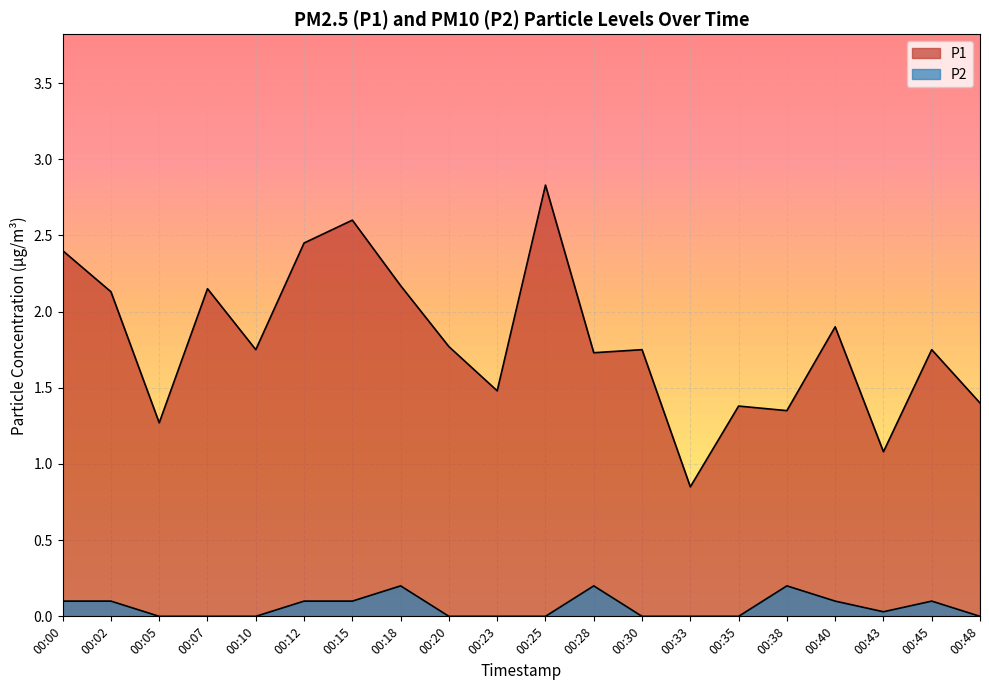

What is the maximum value for P2?

0.2